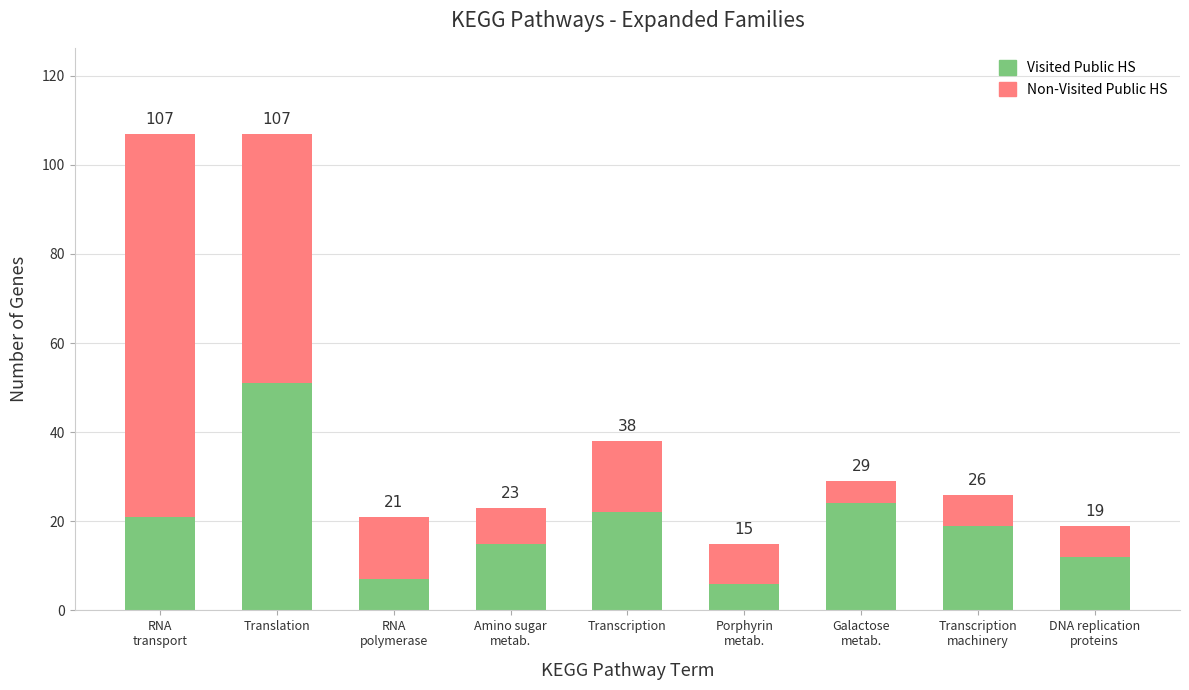

Where does the Non-Visited Public HS series first go above 9?

RNA
transport